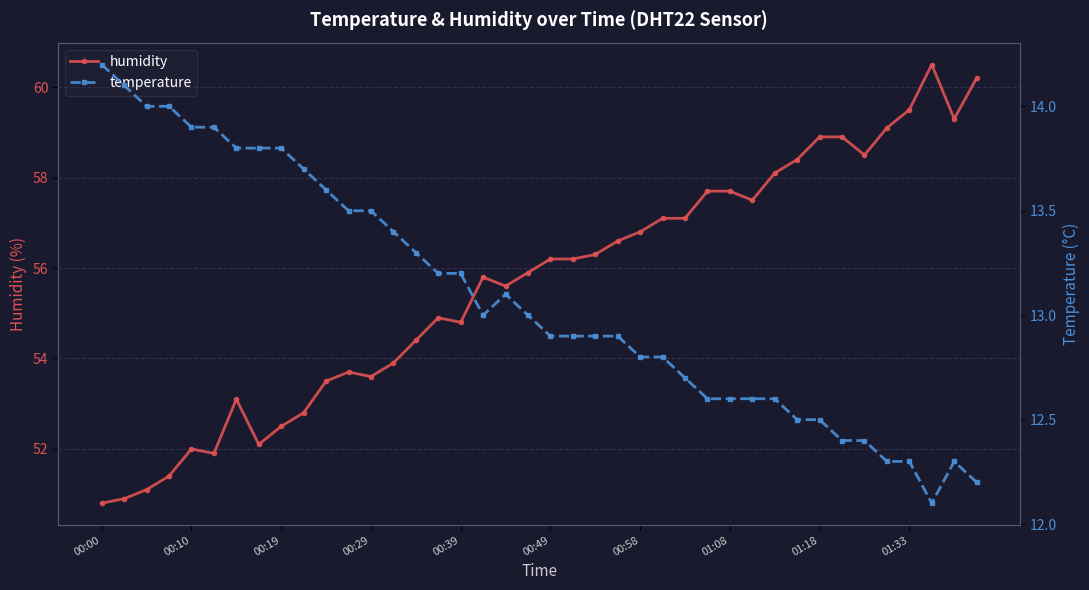

In humidity, how many points are lower than both neighbors (excluding endpoints)?

8